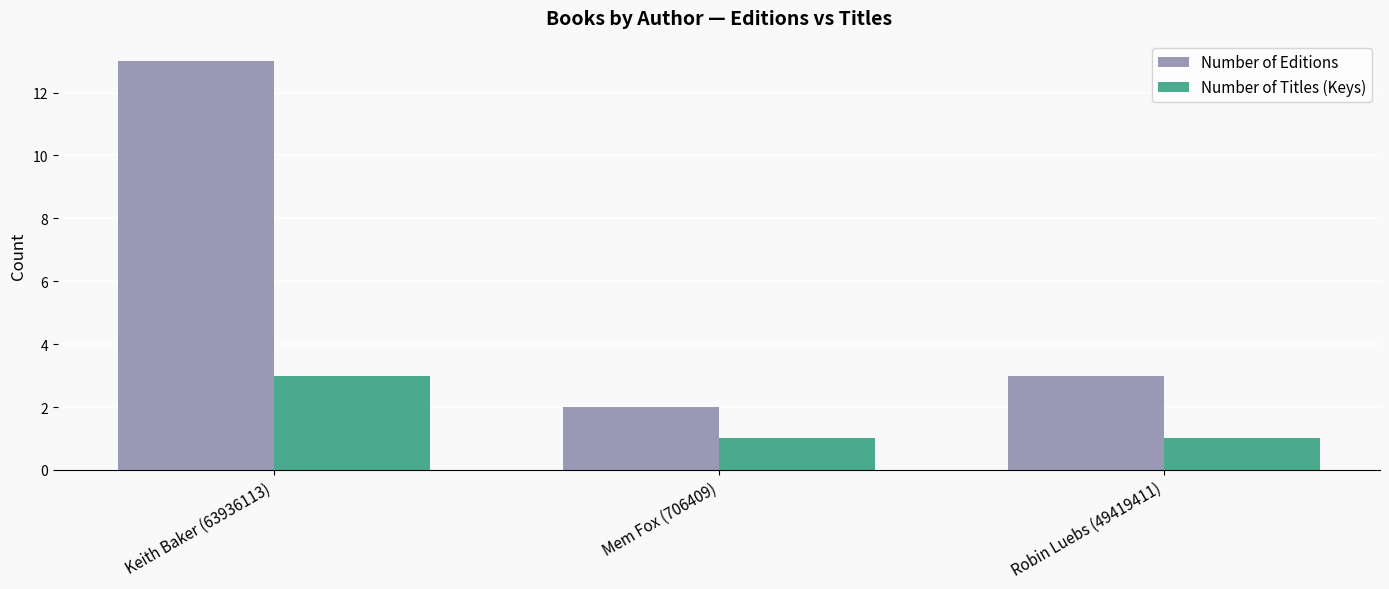

The Number of Editions series shows 3 at Keith Baker (63936113). True or false?

False